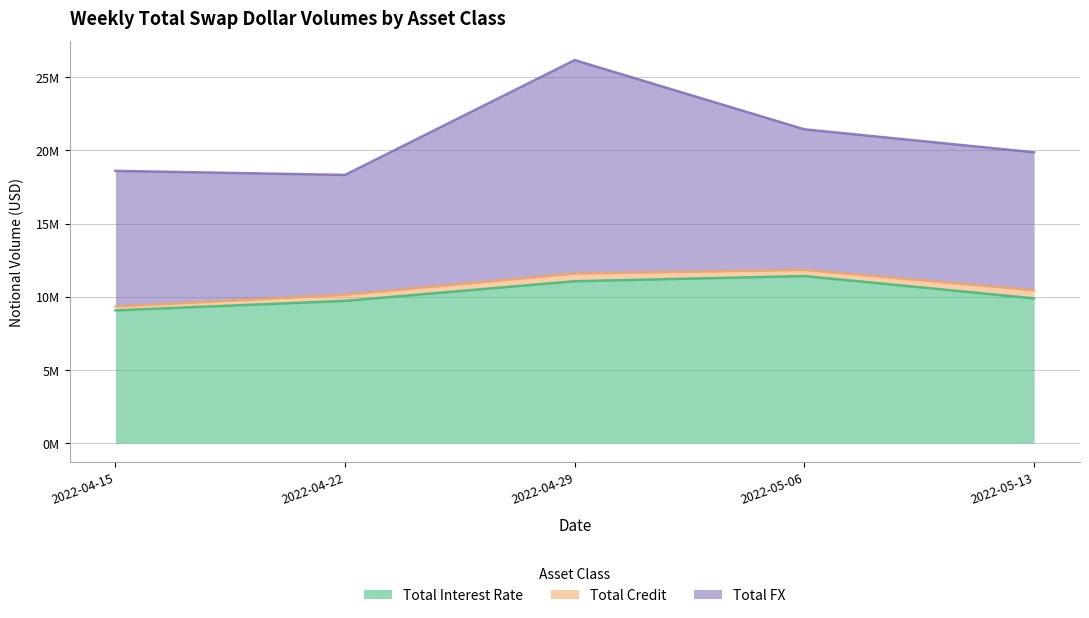

True or false: Total Credit and Total Interest Rate cross at least once.

False